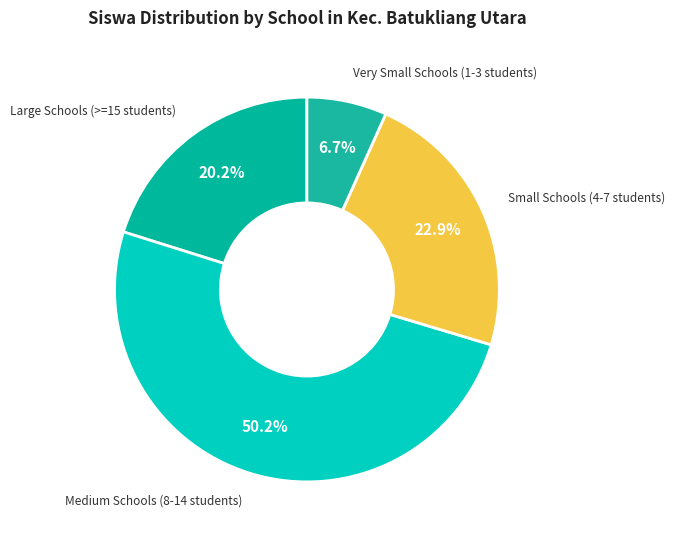

Which has a higher value, Small Schools (4-7 students) or Large Schools (>=15 students)?

Small Schools (4-7 students)